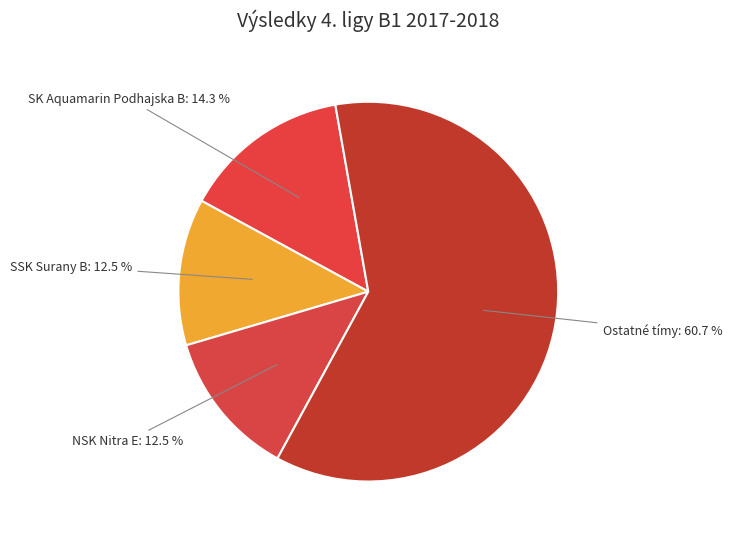

Is NSK Nitra E the majority of the pie?

No